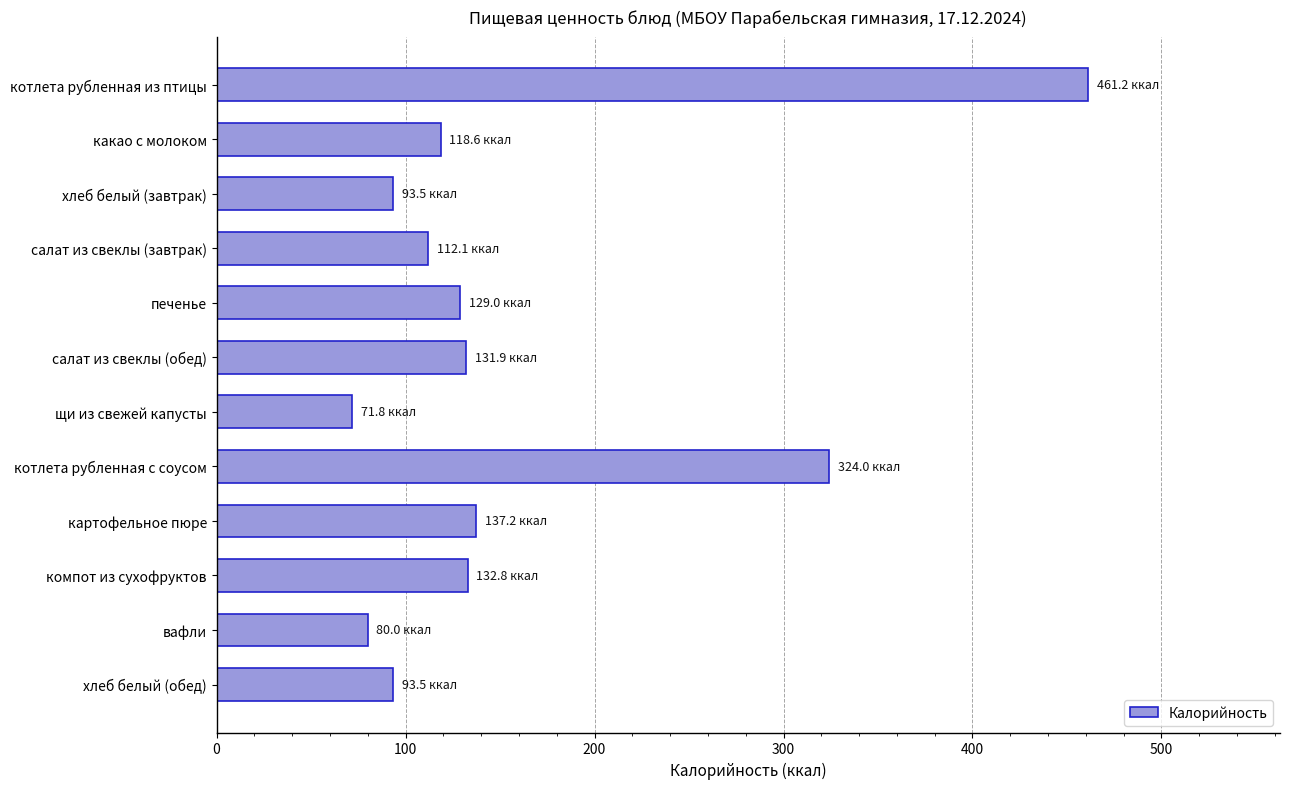

Which category has the lowest value across all series?

щи из свежей капусты